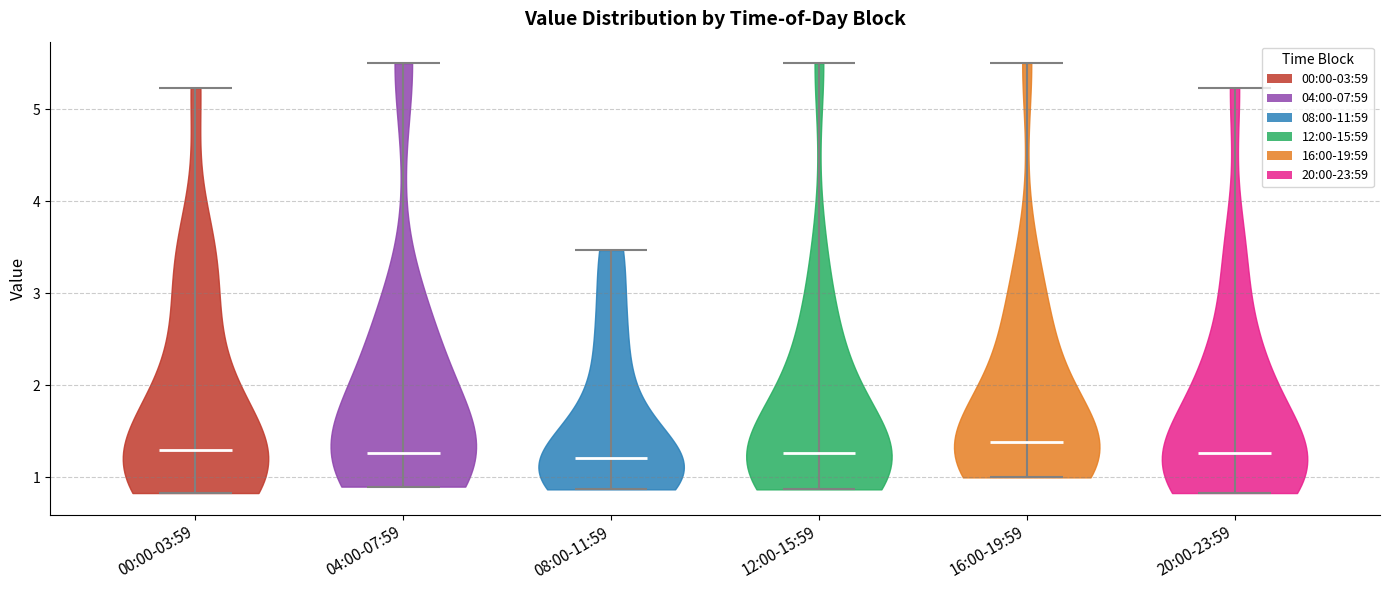

Where does the median line of the violin for 00:00-03:59 sit on the y-axis? The values are not printed on the chart, so give them approximately, as read against the axis.

1.3